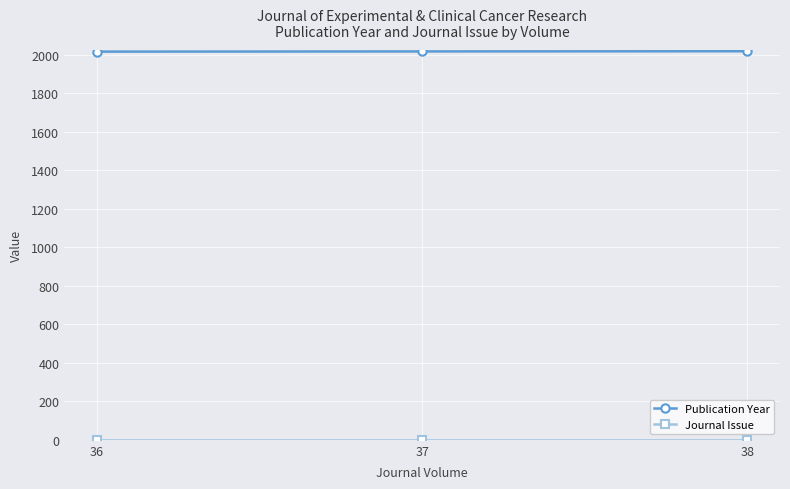

How many Publication Year values are between 2017 and 2019?

3